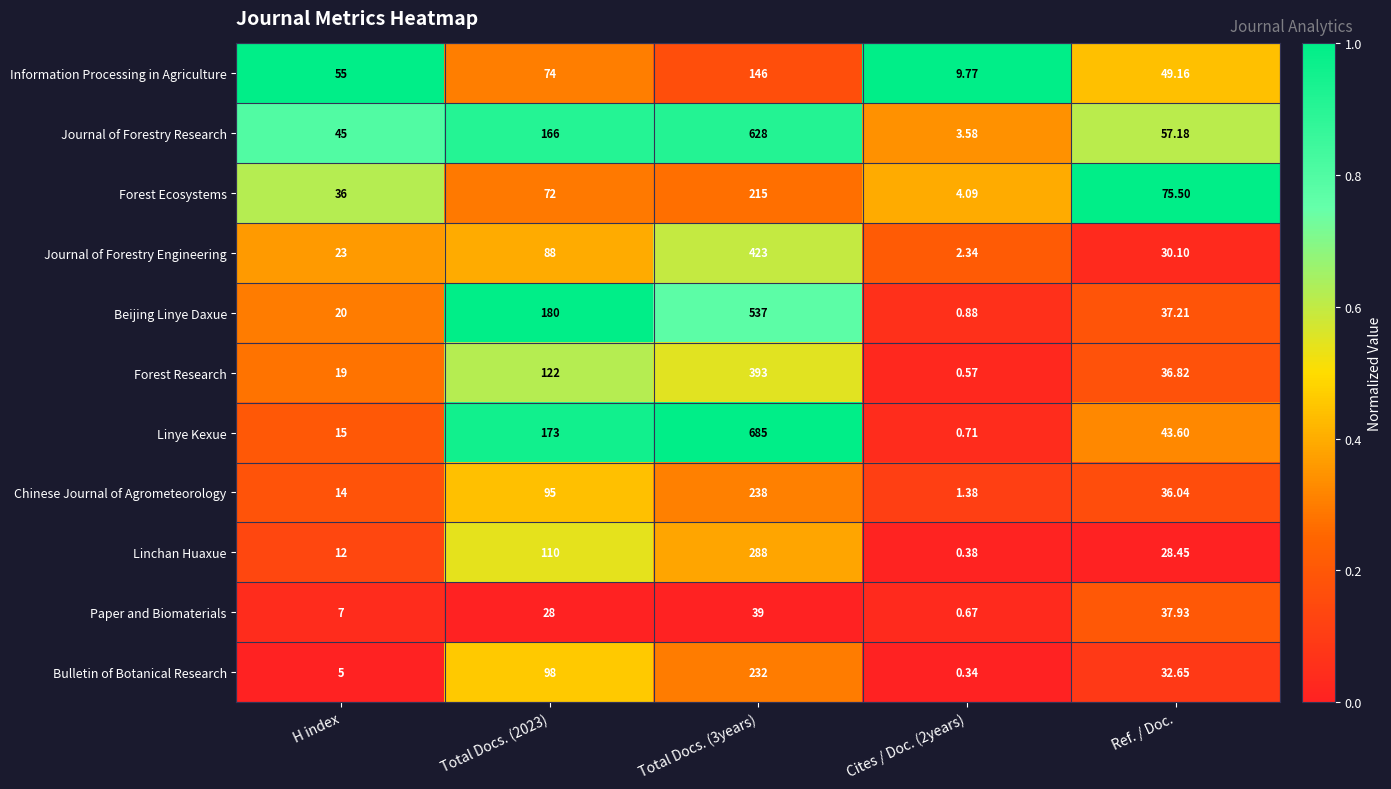

What is the total value across all series at Cites / Doc. (2years)?

24.7